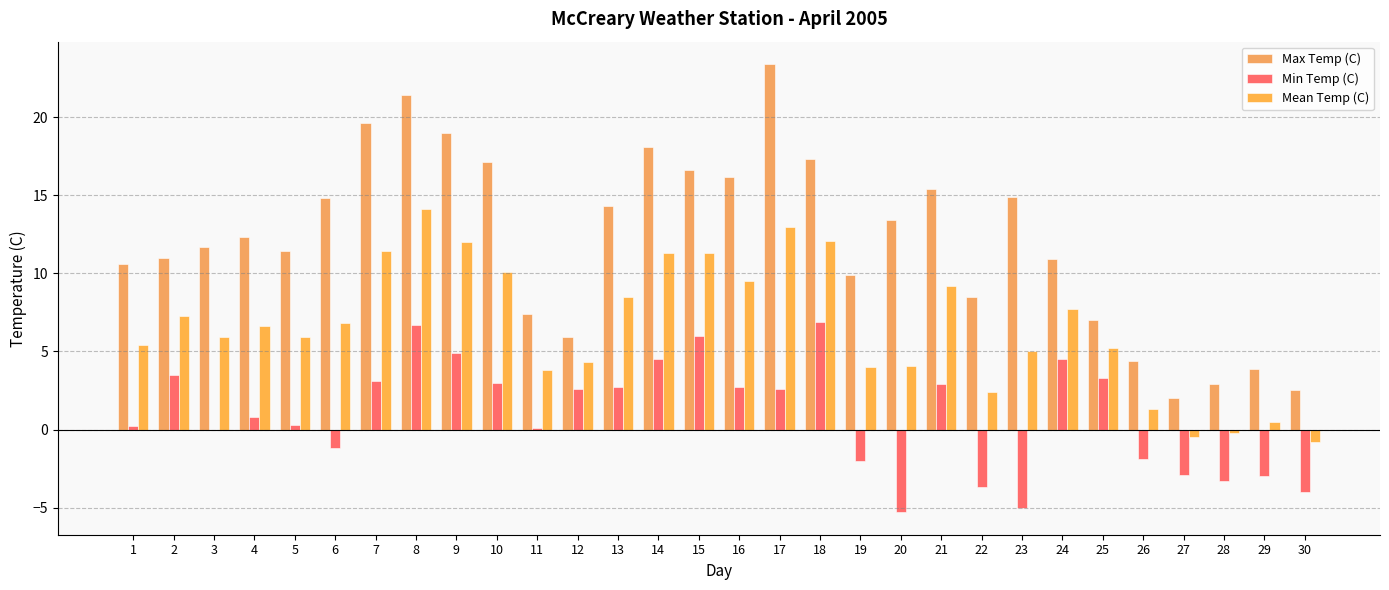

What are all the series names shown in the legend?

Max Temp (C), Min Temp (C), Mean Temp (C)